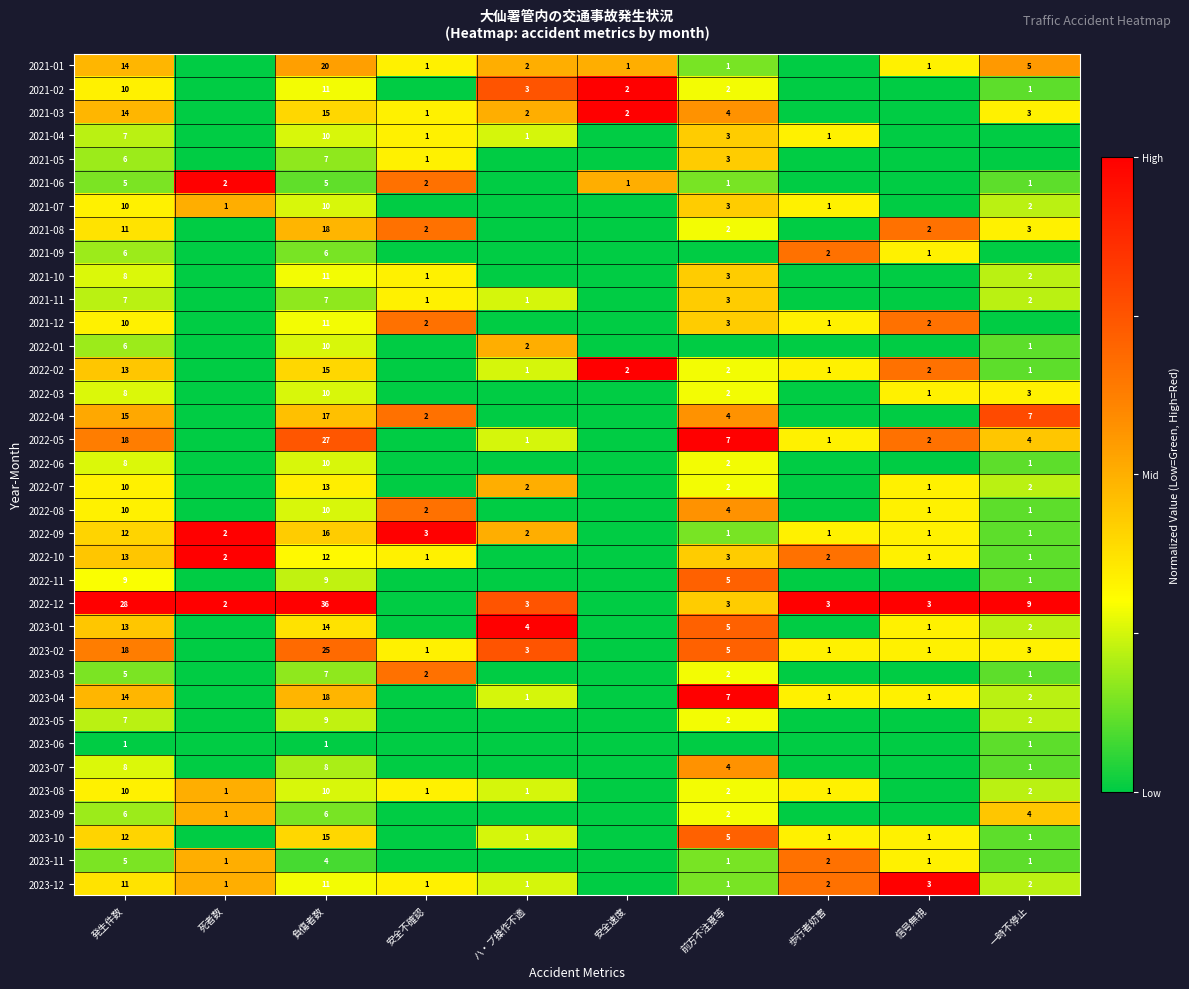

Is it true that 2023-01 equals 21 at 負傷者数?

False